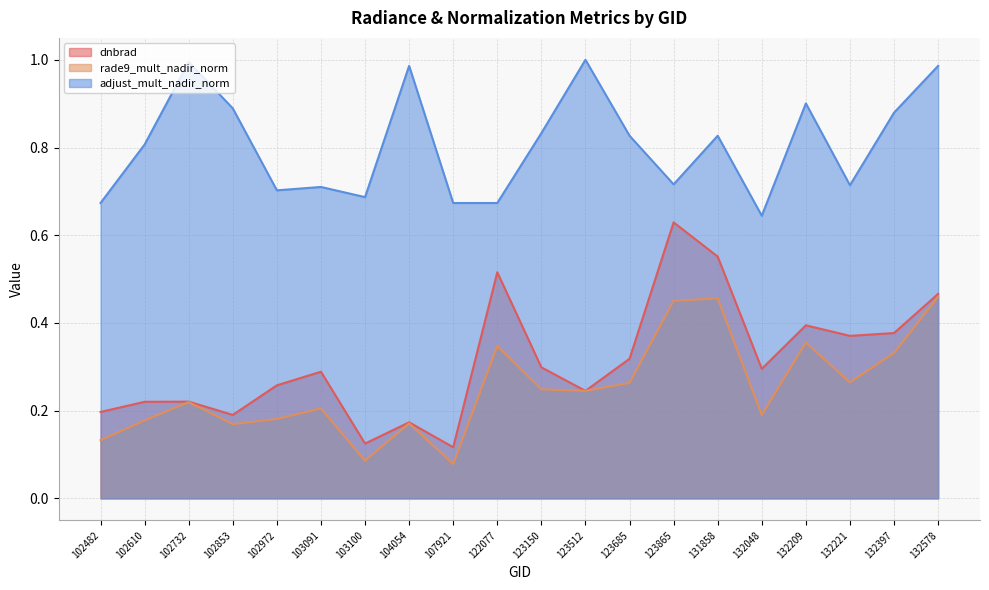

At which category is the sum across all series the highest?

132578